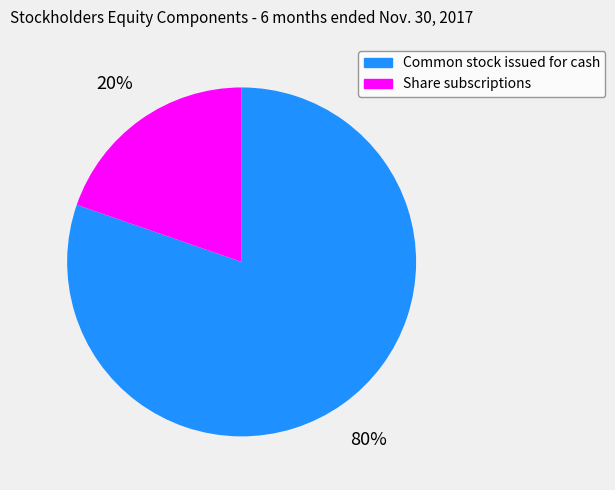

How many slices are in this pie chart?

2